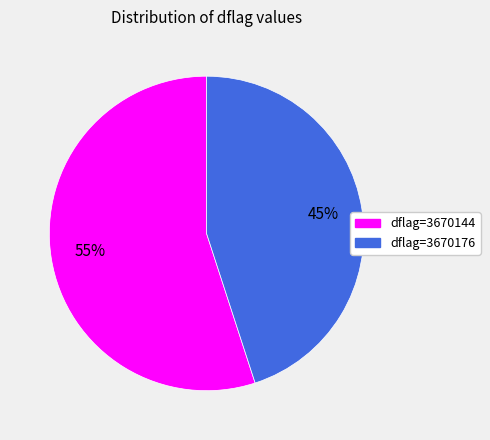

Combined, do dflag=3670144 and dflag=3670176 account for over 50%?

Yes